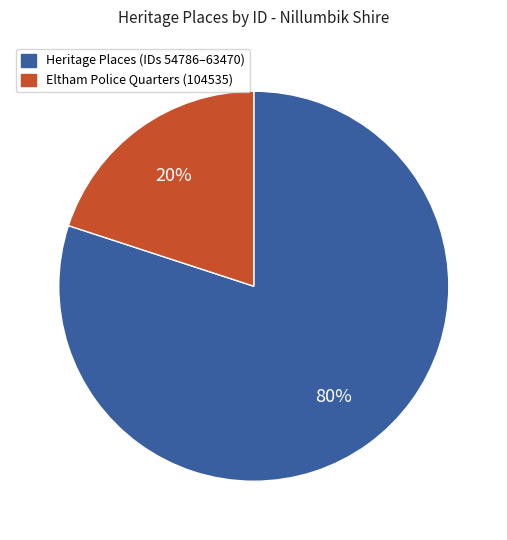

Does any single category account for the majority?

Yes